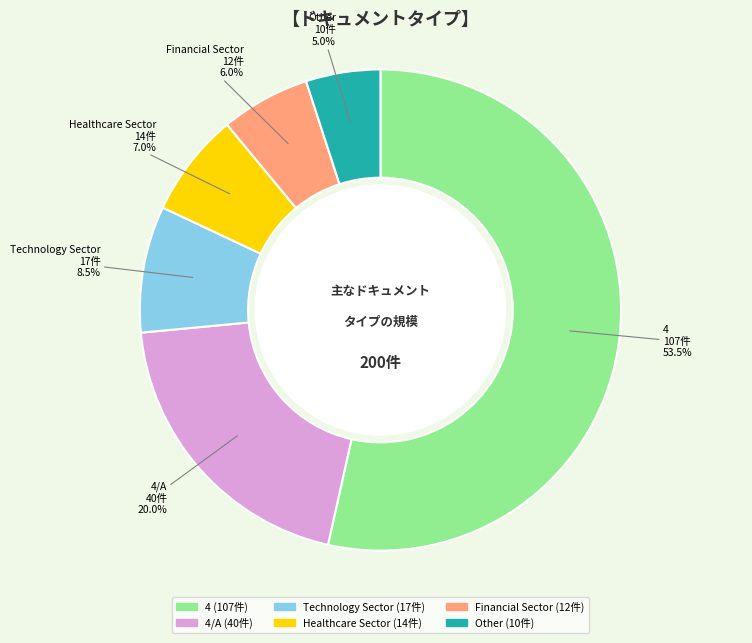

Count the number of slices in the pie.

6